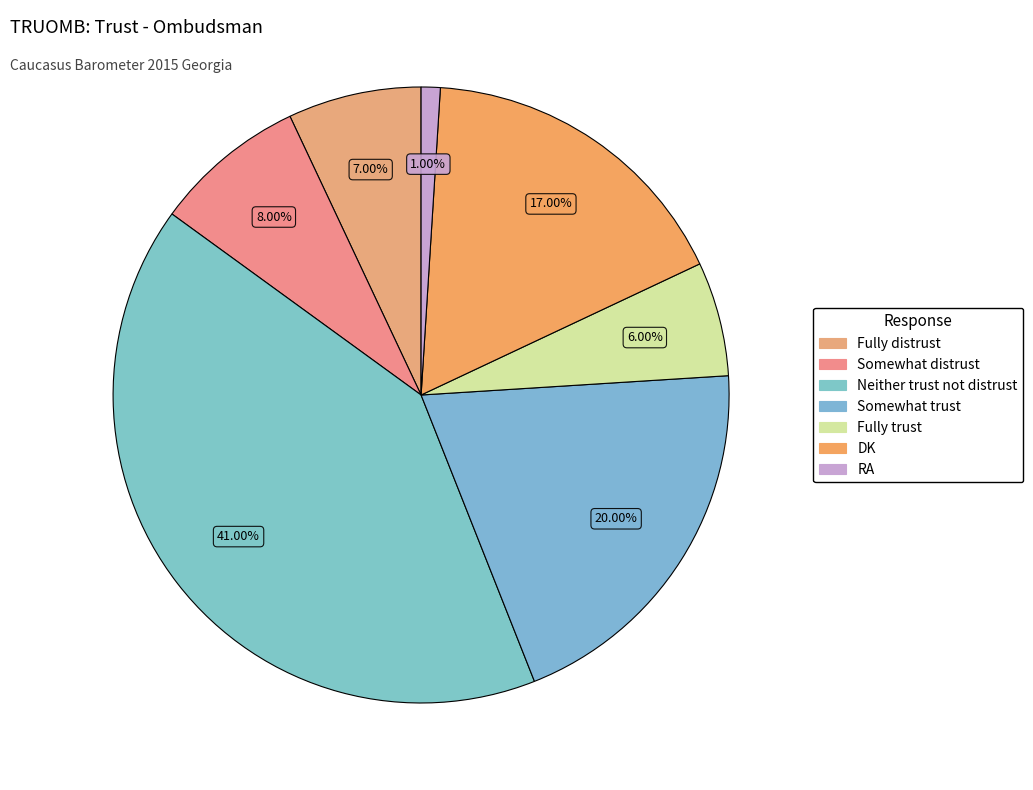

What is the smallest slice in the pie chart?

RA